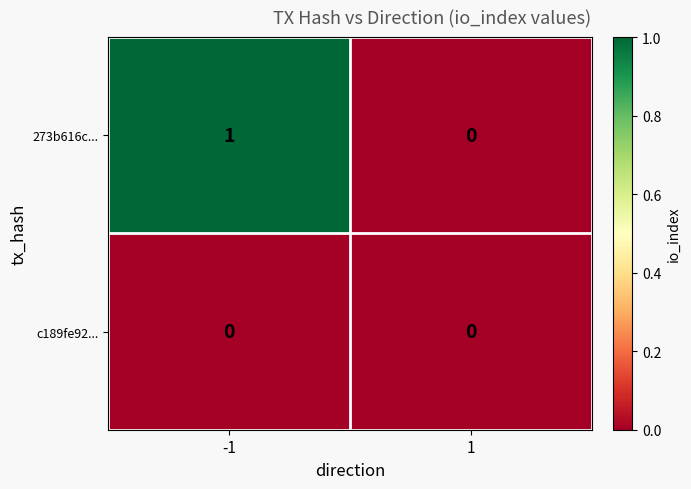

The c189fe92... series shows 0 at -1. True or false?

True